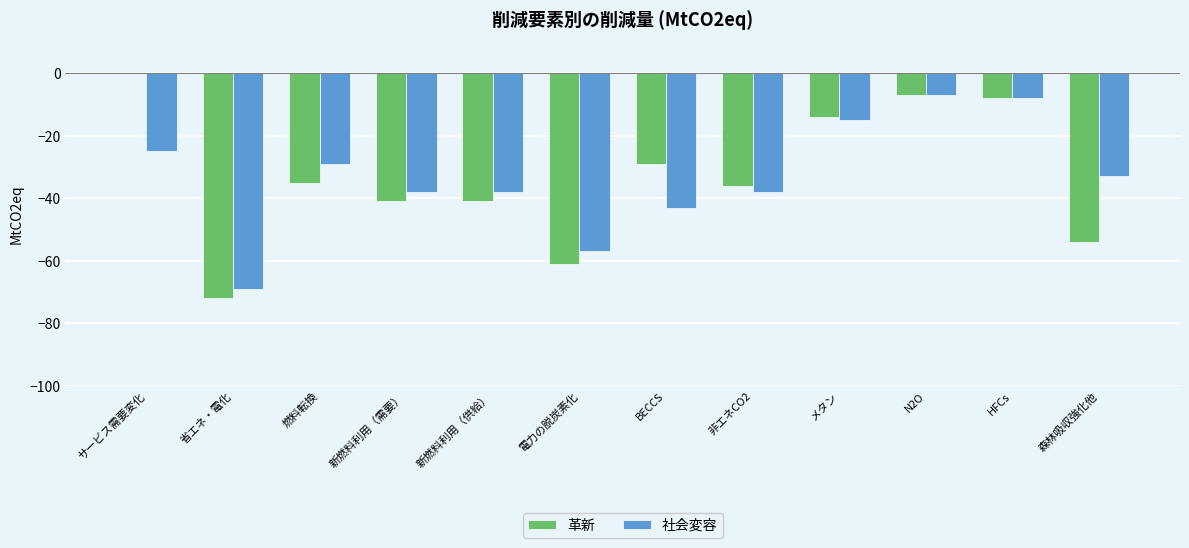

Is it true that 社会変容 equals -33 at 森林吸収強化他?

True